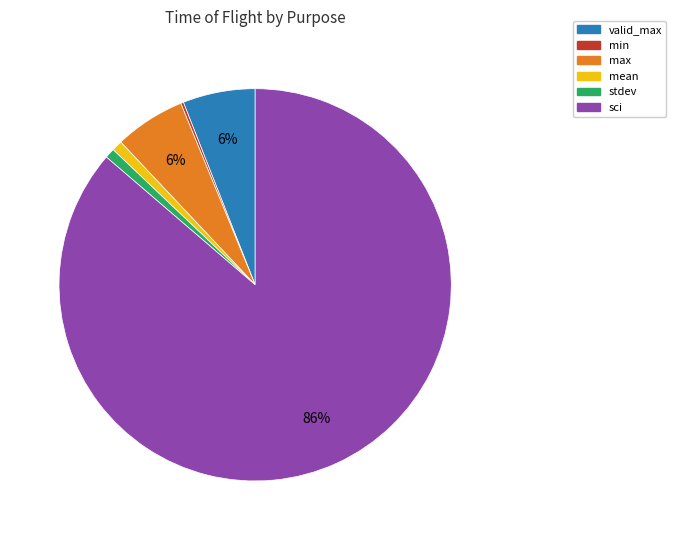

What is the largest slice in the pie chart?

sci